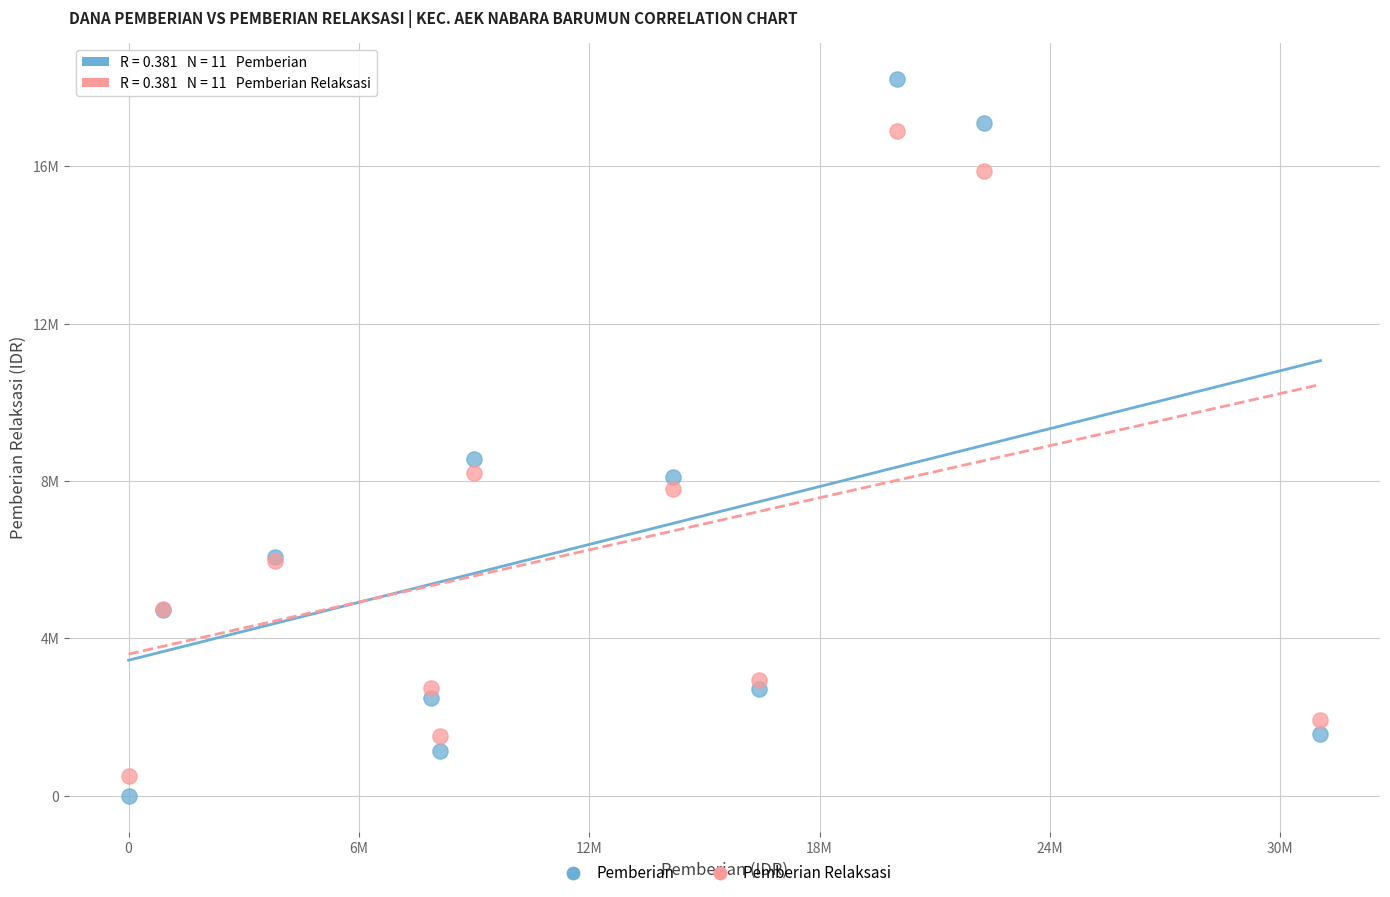

Which series contains the lowest Y value?

Pemberian